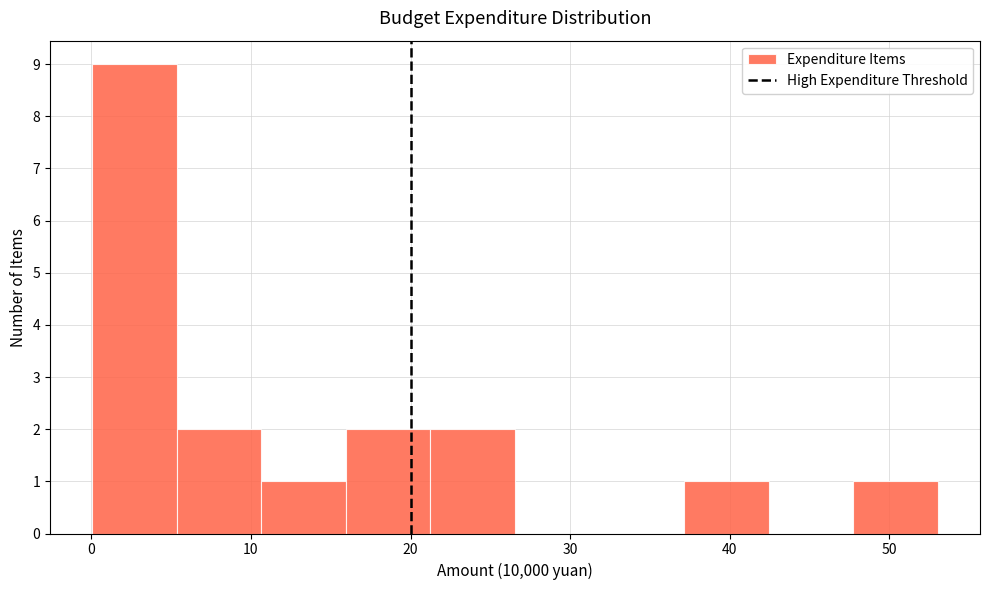

How tall is the bar that spans 11 to 16 on the x-axis? Neither the bar edges nor the heights are printed on the chart, so give them approximately, as read against the axes.

1